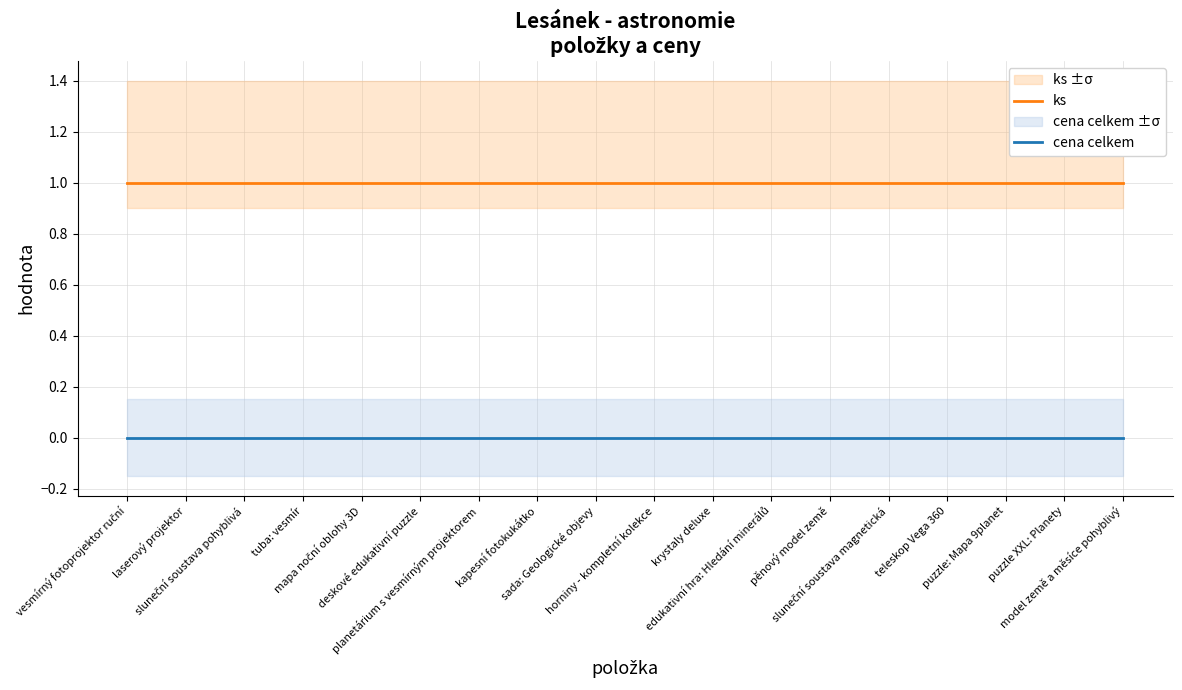

How many lines are shown in the chart?

2